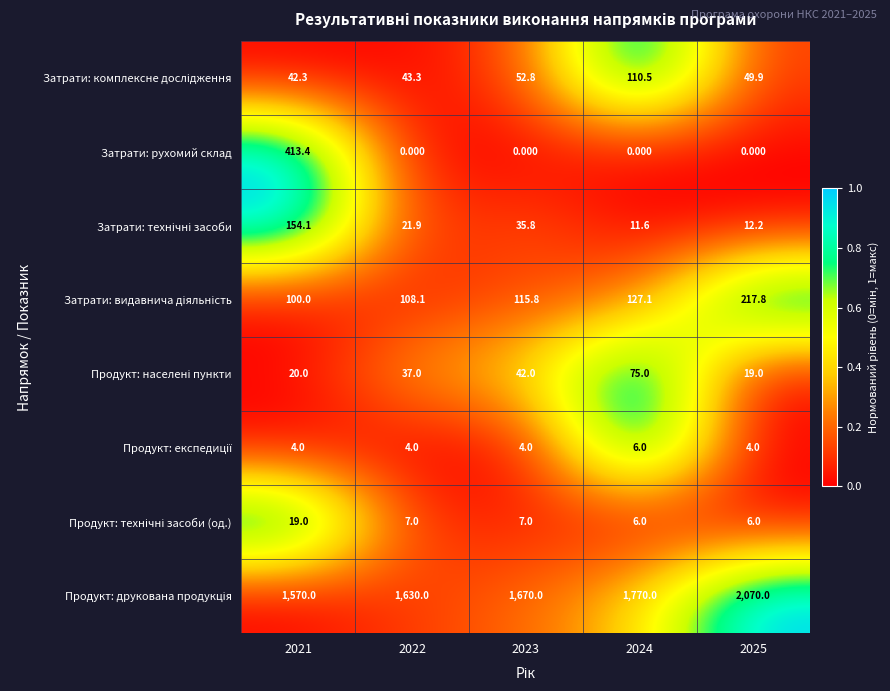

Between 2021 and 2022, which series saw the biggest shift?

Затрати: рухомий склад